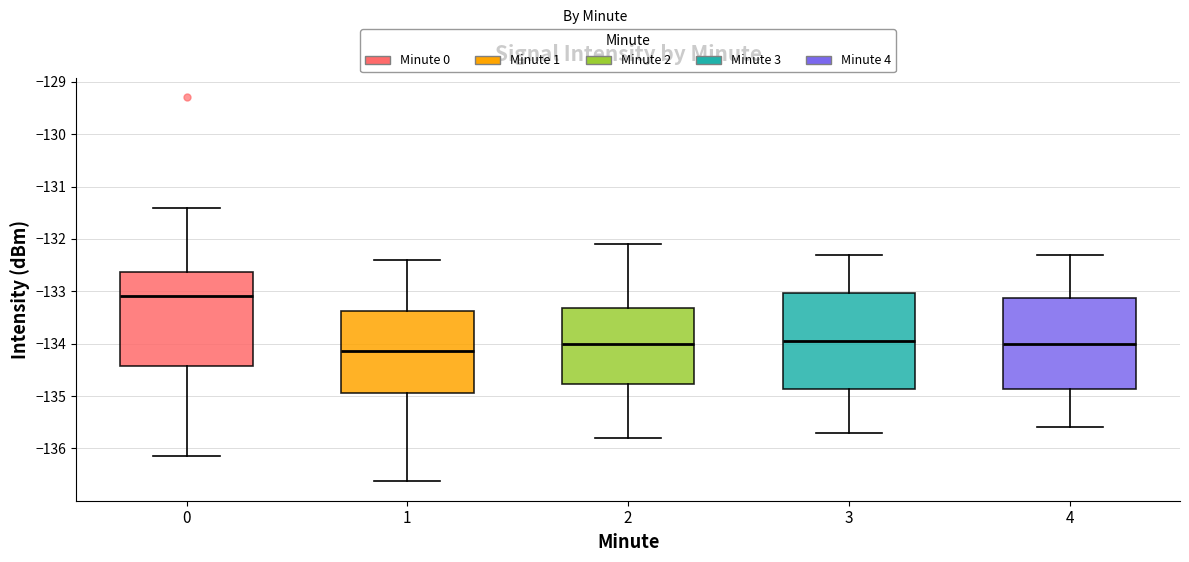

Where is the upper edge of the box at x = 1 on the y-axis? The values are not printed on the chart, so give them approximately, as read against the axis.

-133.4